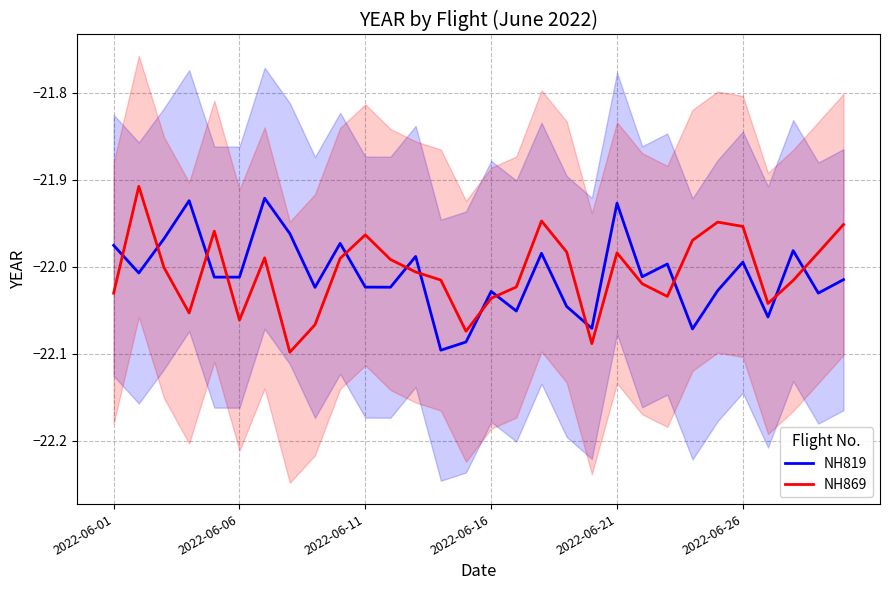

What is the sum of the NH869 values at 19 and 12?

-44.1